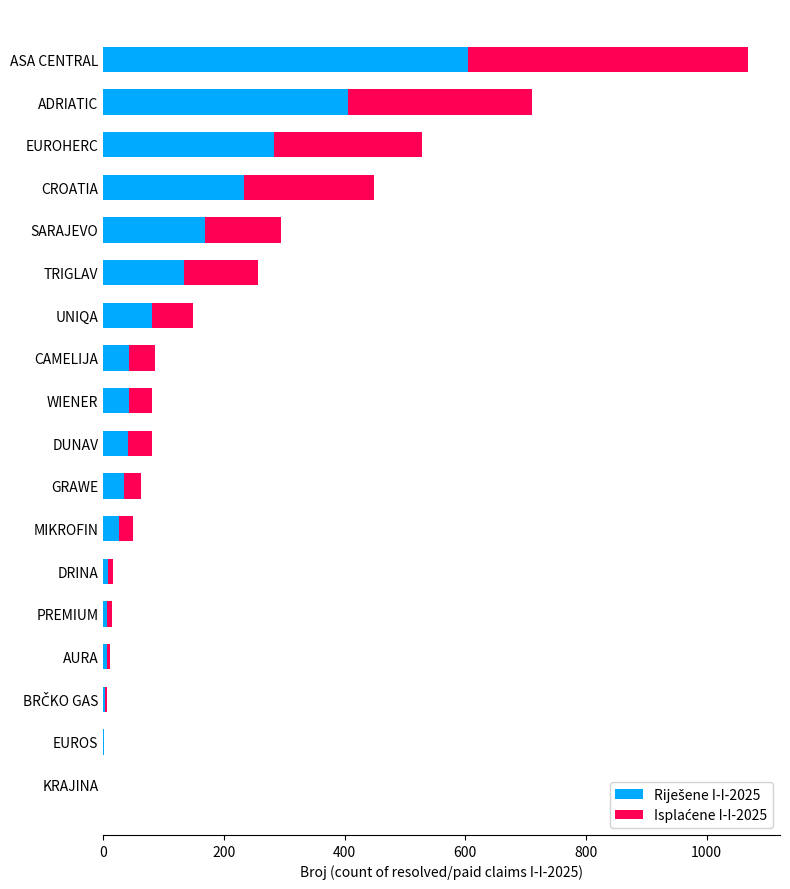

How many data points does each series have?

18